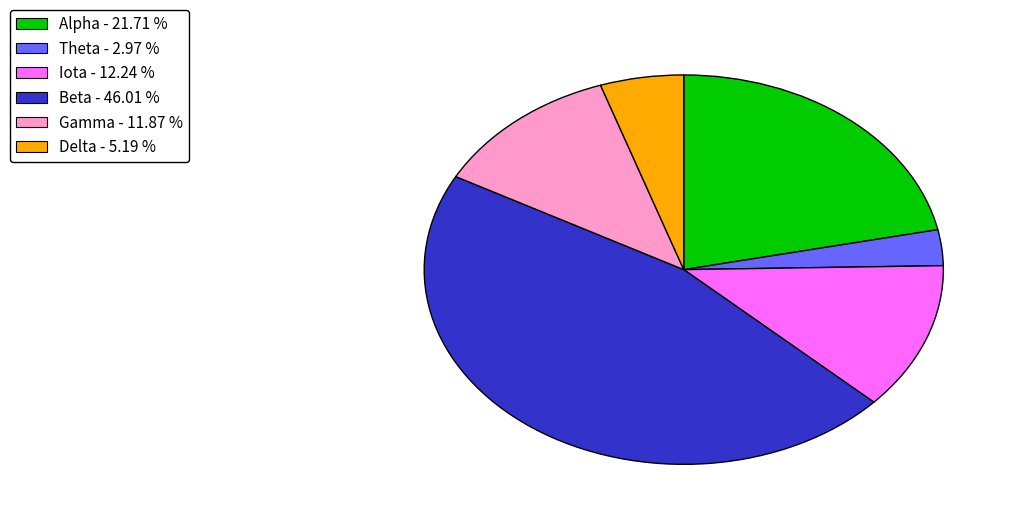

The Iota slice represents 21% of the pie. True or false?

False